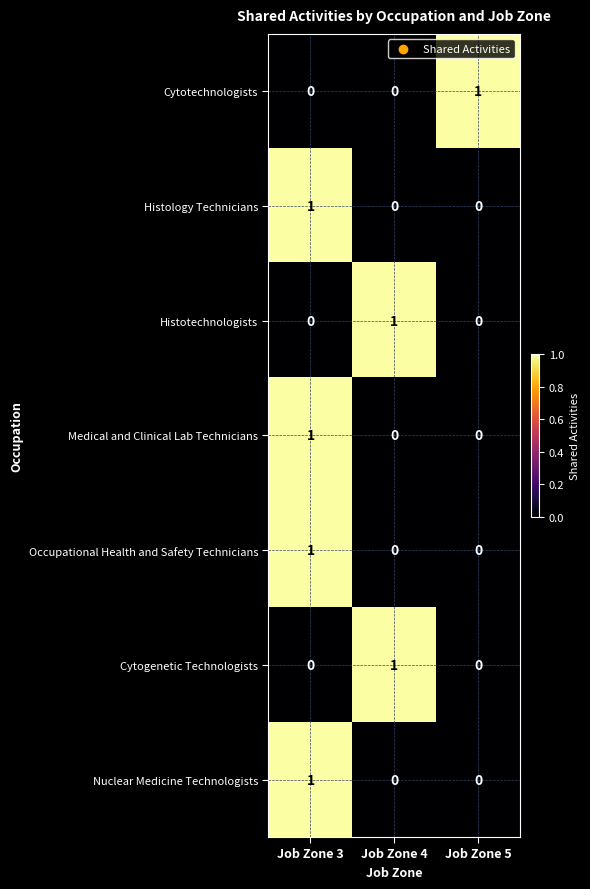

At which category is the sum across all series the highest?

Job Zone 3